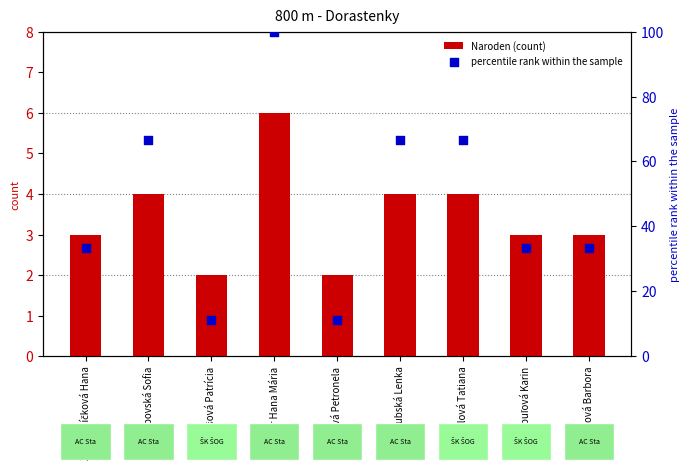

Which series contains the highest Y value?

percentile rank within the sample